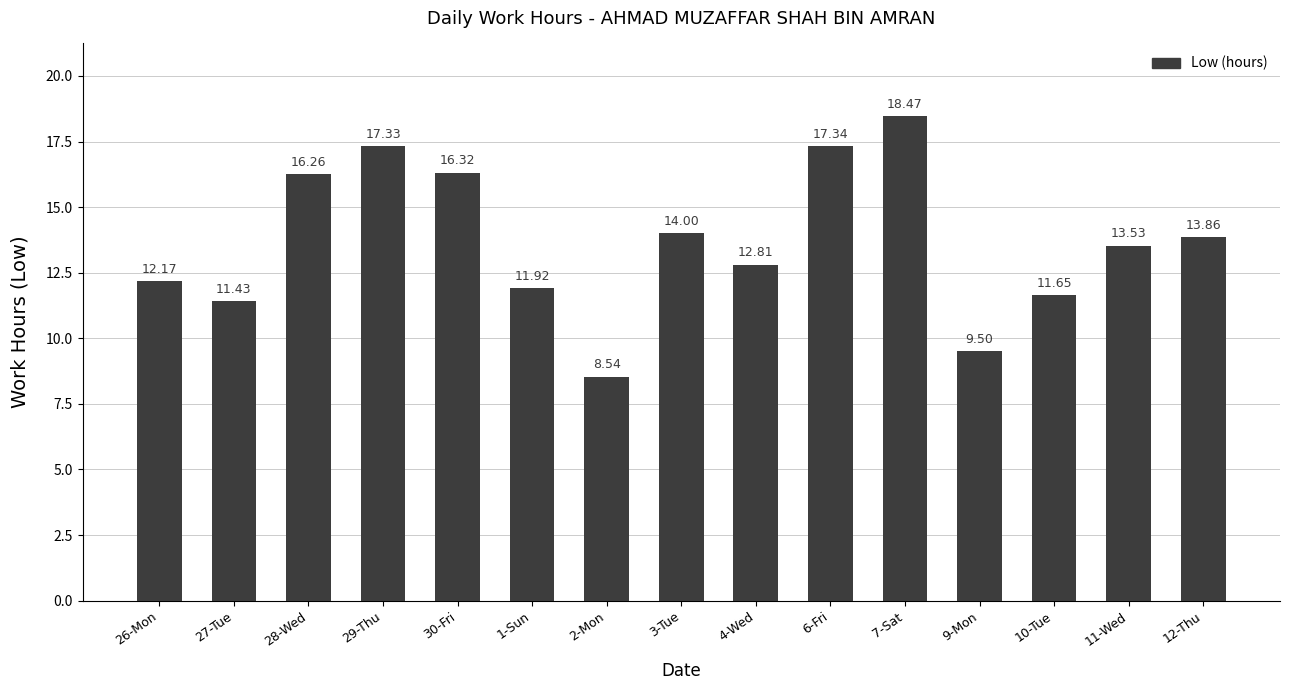

What is the label of the 4th bar from the left?

29-Thu